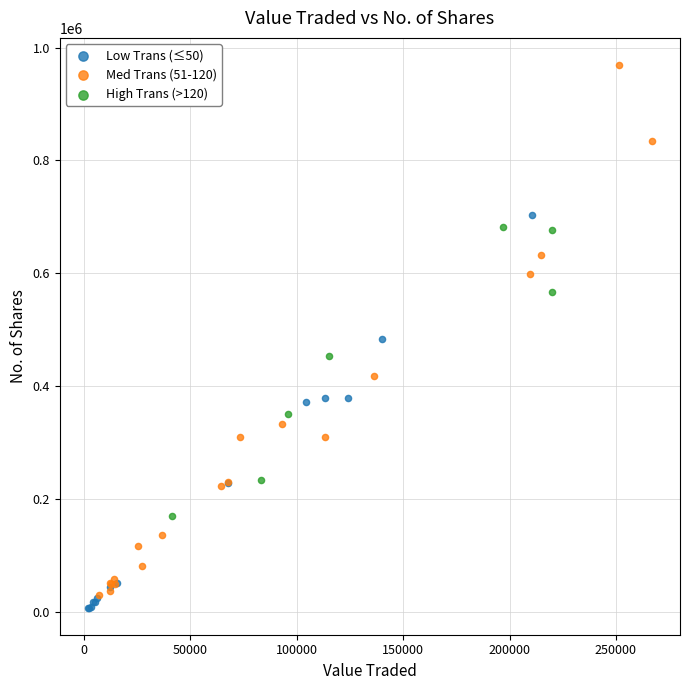

Which series contains the lowest Y value?

Low Trans (≤50)